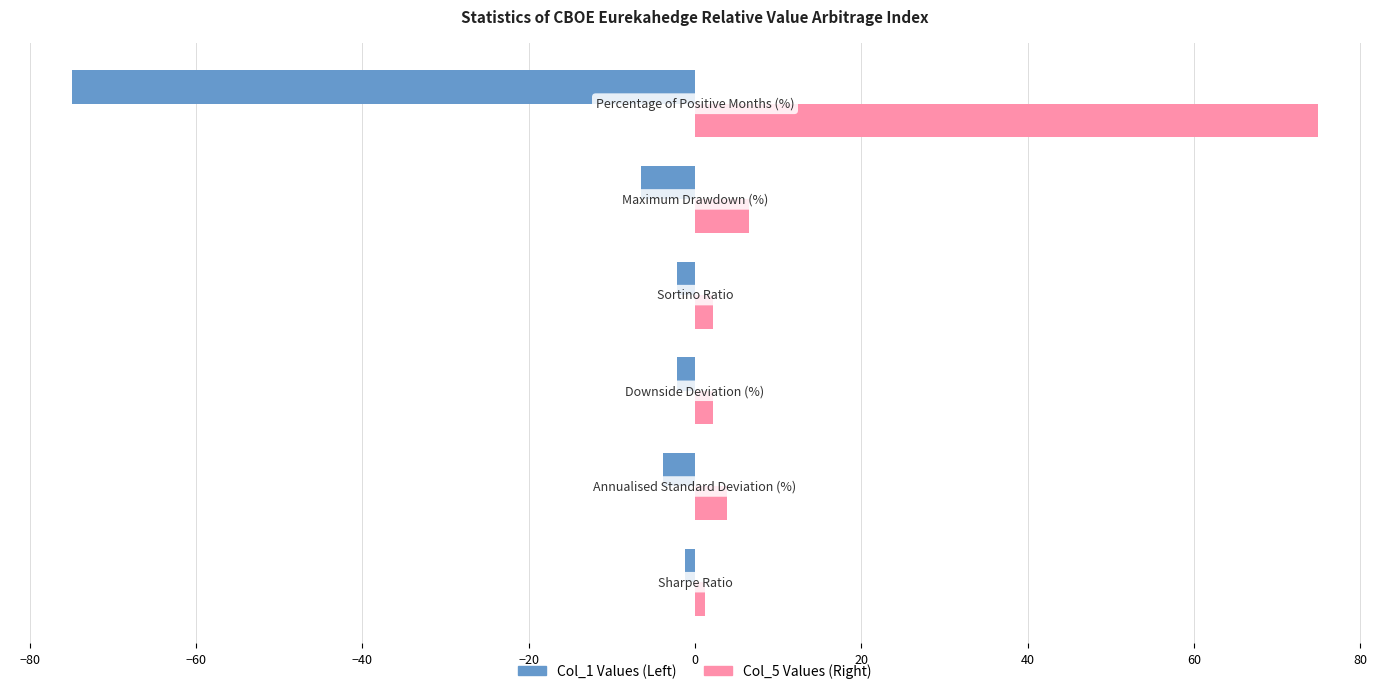

How many categories are shown in the chart?

6